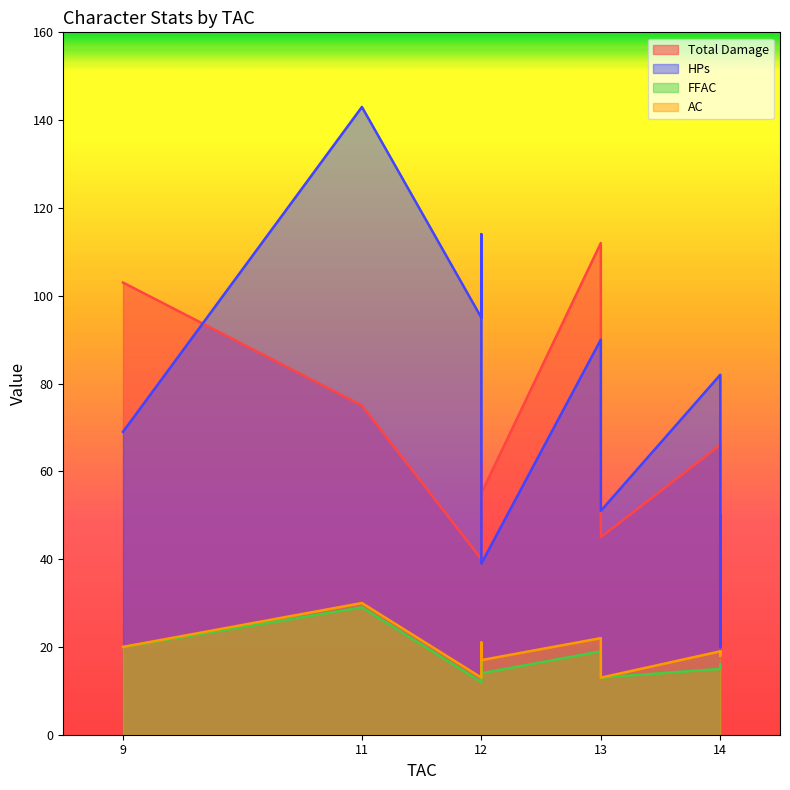

What is the greatest value displayed?

143